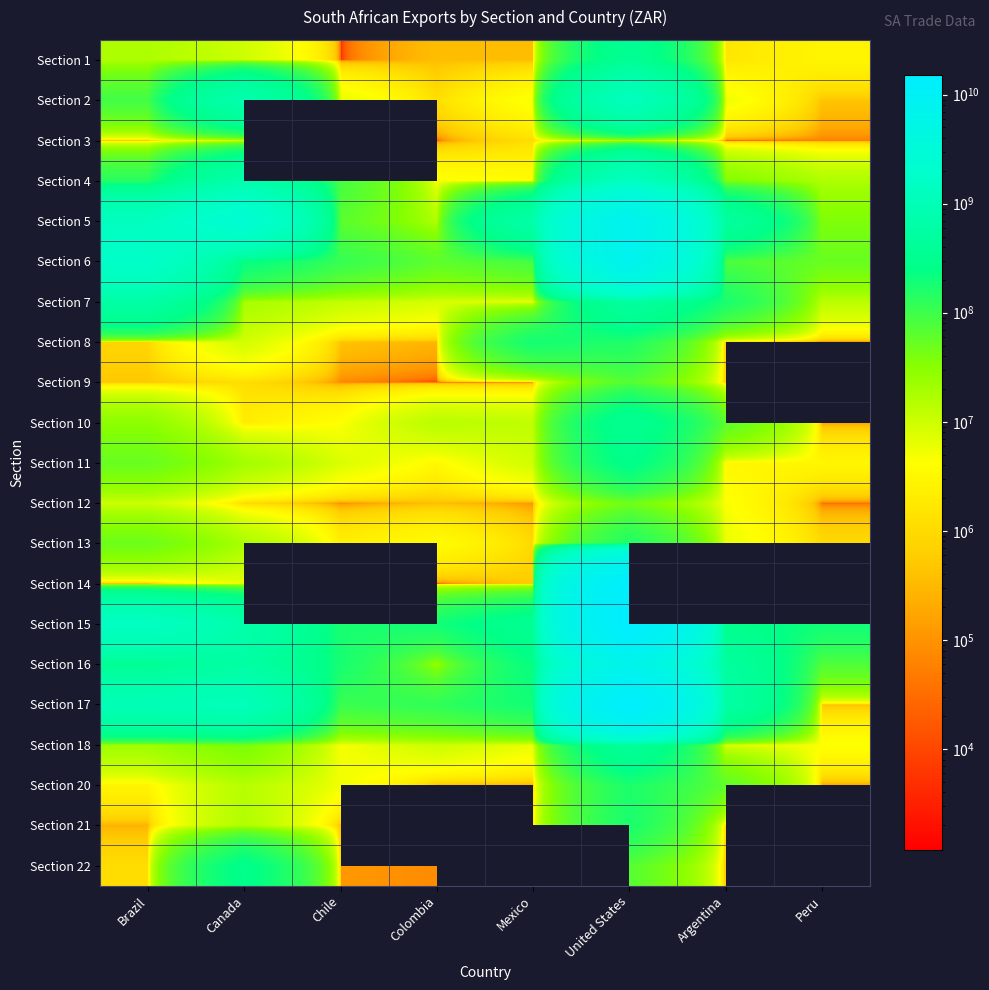

Is it true that Section 14 equals 7205.1 at Colombia?

False